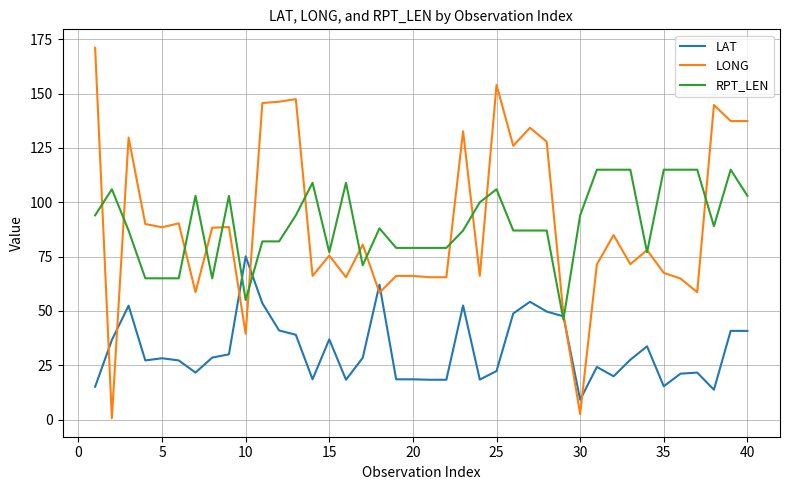

Which series has the widest spread of values?

LONG